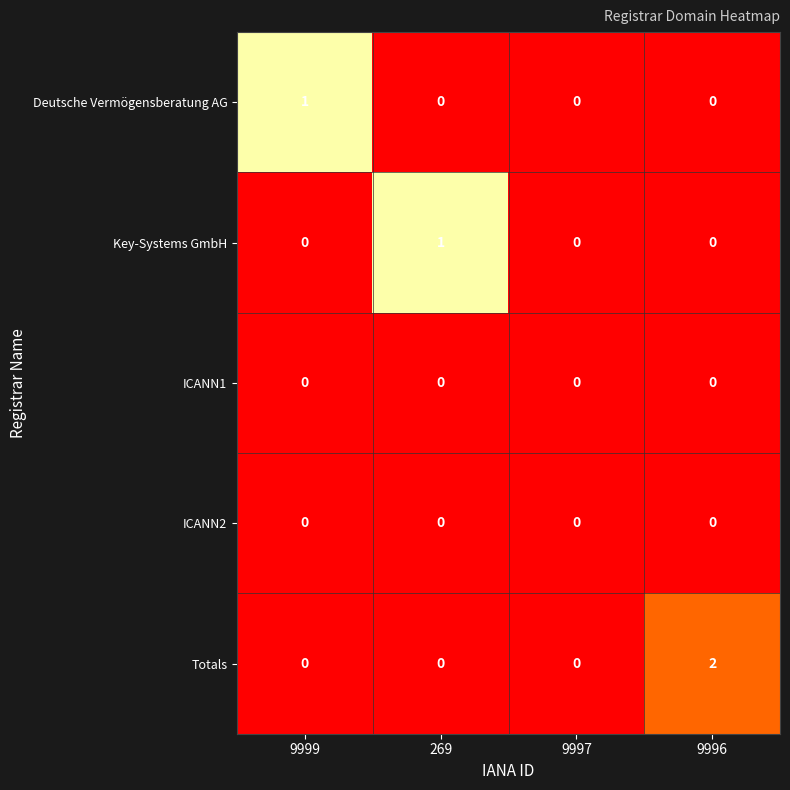

What is the total value across all series at 9999?

1